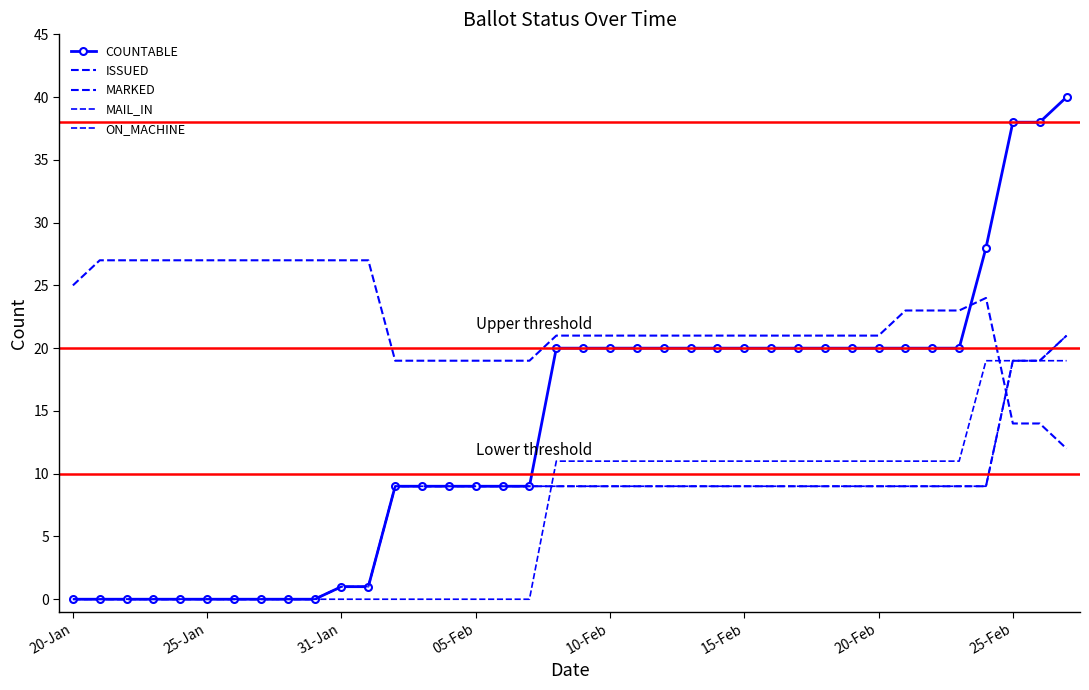

What is the sum of all MAIL_IN values?

268